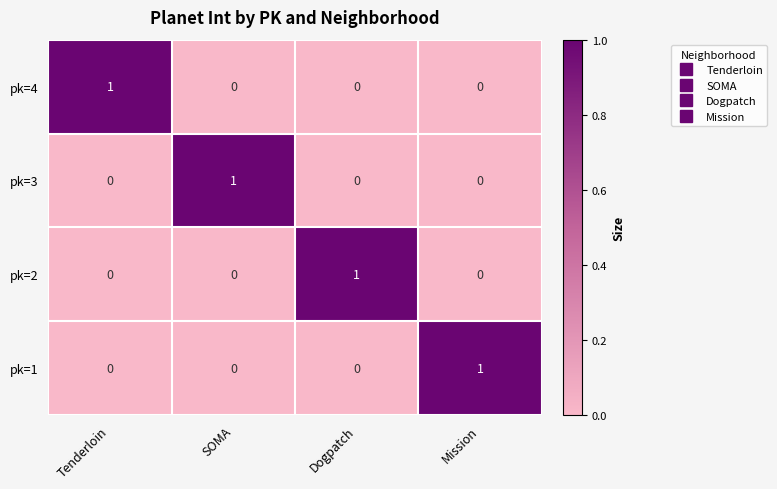

The value of pk=1 at Mission is 1. True or false?

True